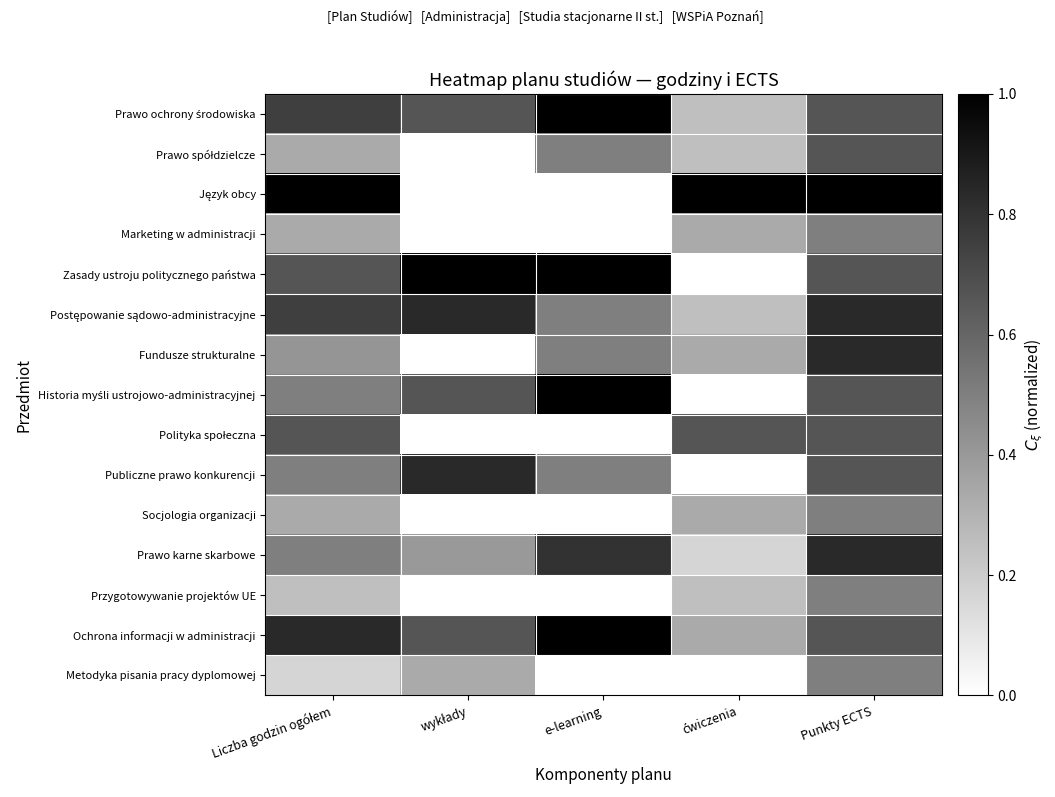

List the series in order of their peak value, lowest first.

Marketing w administracji, Socjologia organizacji, Przygotowywanie projektów UE, Metodyka pisania pracy dyplomowej, Prawo spółdzielcze, Polityka społeczna, Postępowanie sądowo-administracyjne, Fundusze strukturalne, Publiczne prawo konkurencji, Prawo karne skarbowe, Prawo ochrony środowiska, Język obcy, Zasady ustroju politycznego państwa, Historia myśli ustrojowo-administracyjnej, Ochrona informacji w administracji